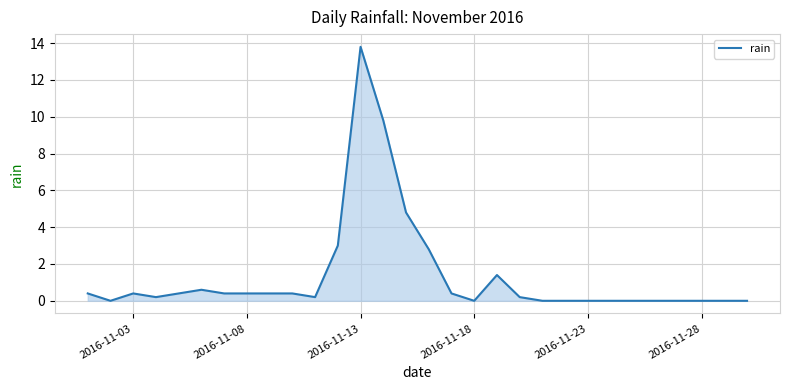

Does the chart have visible grid lines?

Yes